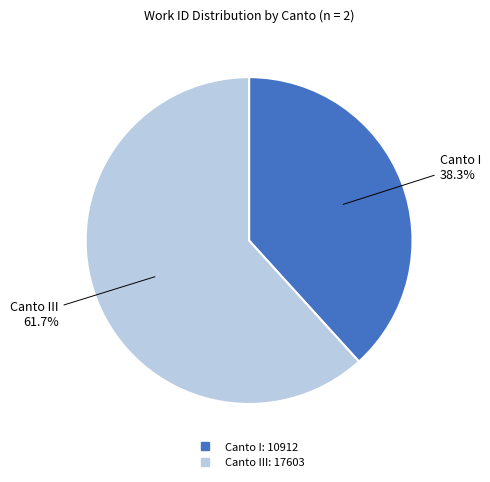

To the nearest percent, what is the average slice percentage?

50%